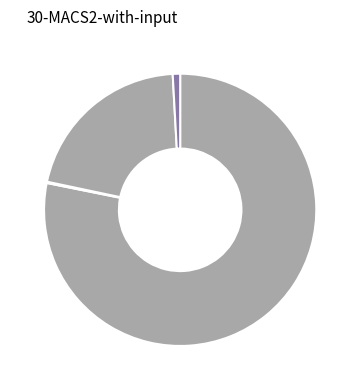

How many segments does this pie chart have?

4